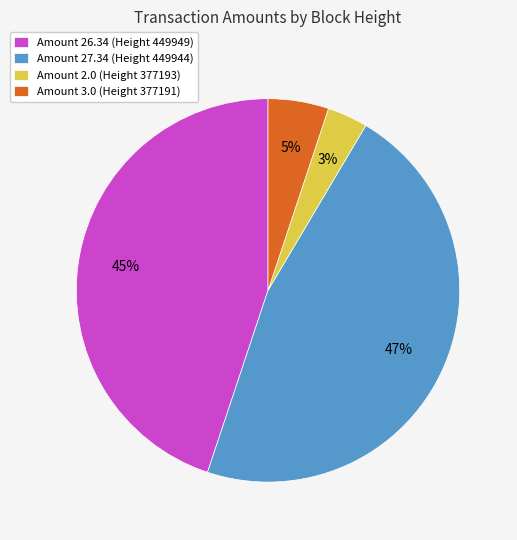

What percentage is the Amount 26.34 (Height 449949) slice, to the nearest percent?

45%